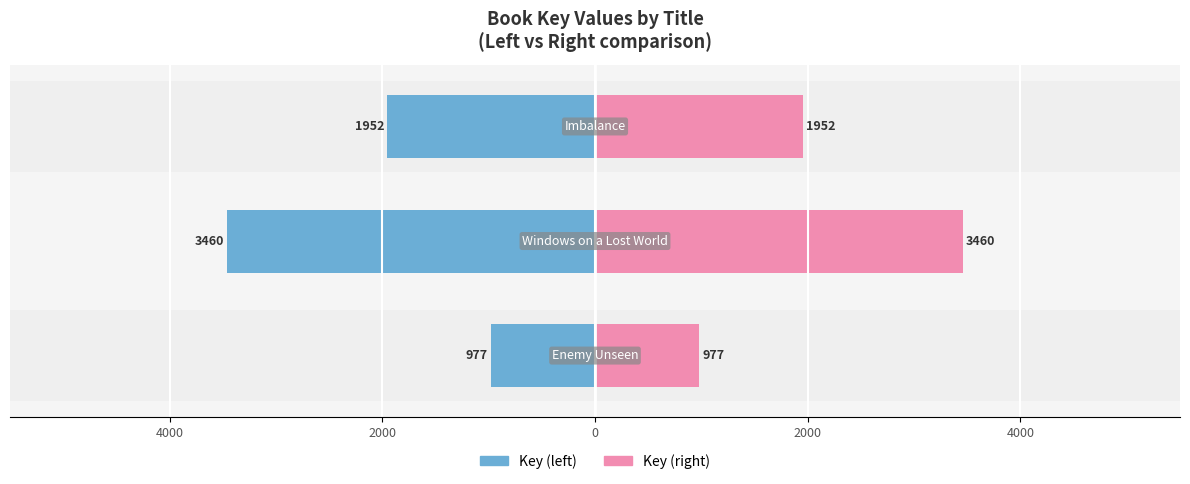

The value of Key (left) at 4000 is -1747. True or false?

False